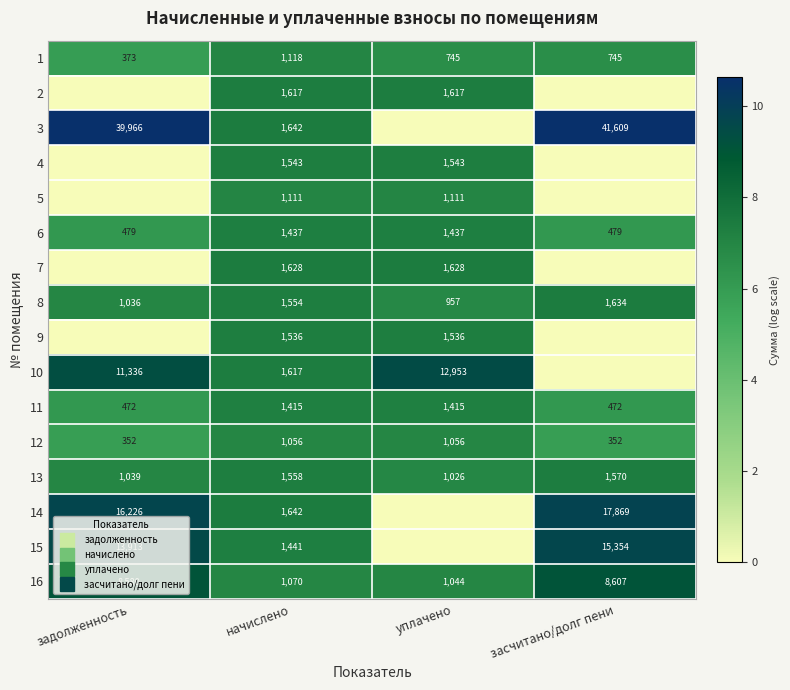

Which has a higher value, задолженность or уплачено?

уплачено